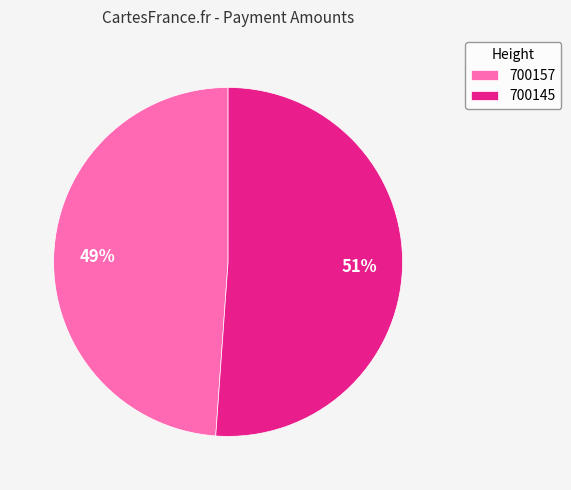

To the nearest percent, what is the combined percentage of 700157 and 700145?

100%